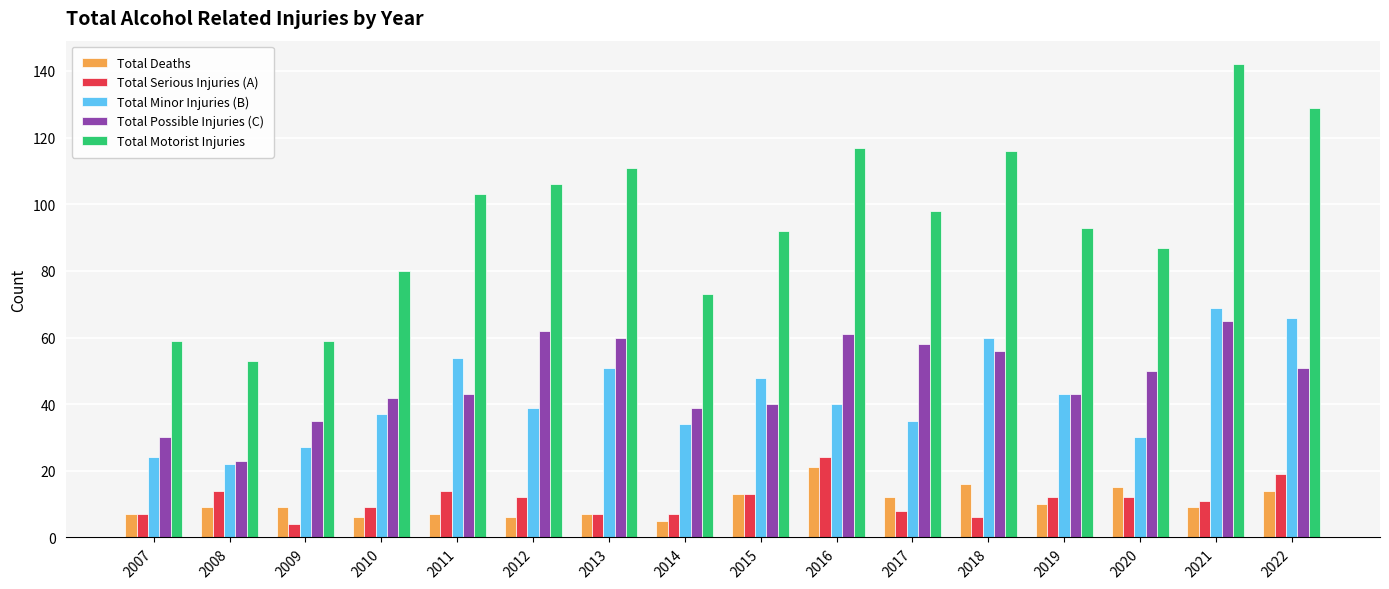

What is the approximate value of Total Motorist Injuries at 2015?

92